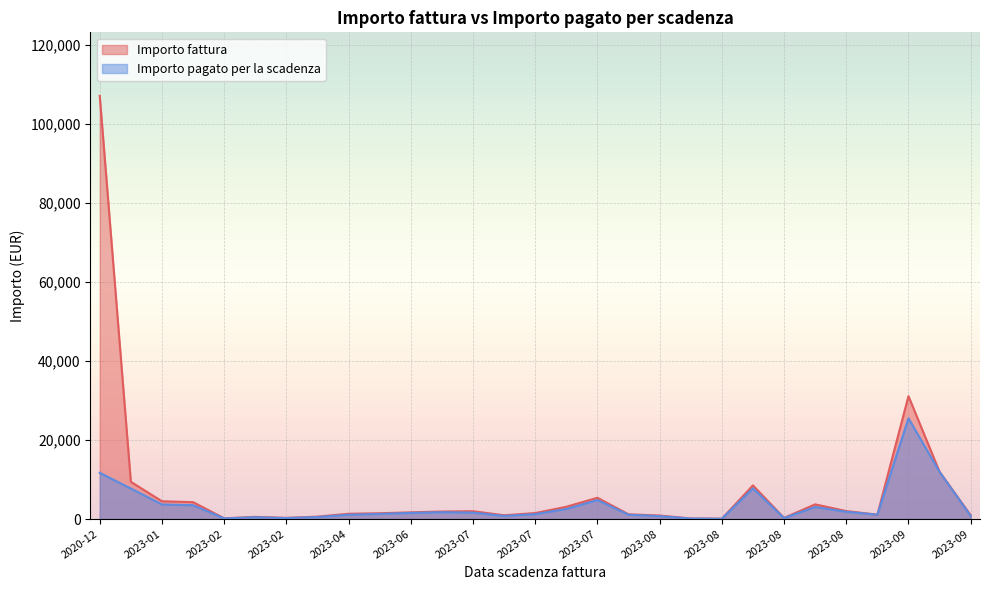

The Importo fattura series shows 988.2 at 2023-07-08. True or false?

True